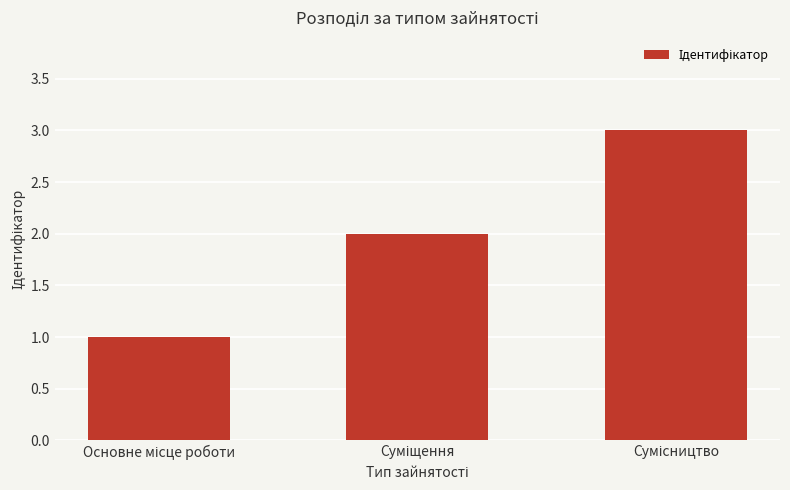

What is the greatest value displayed?

3